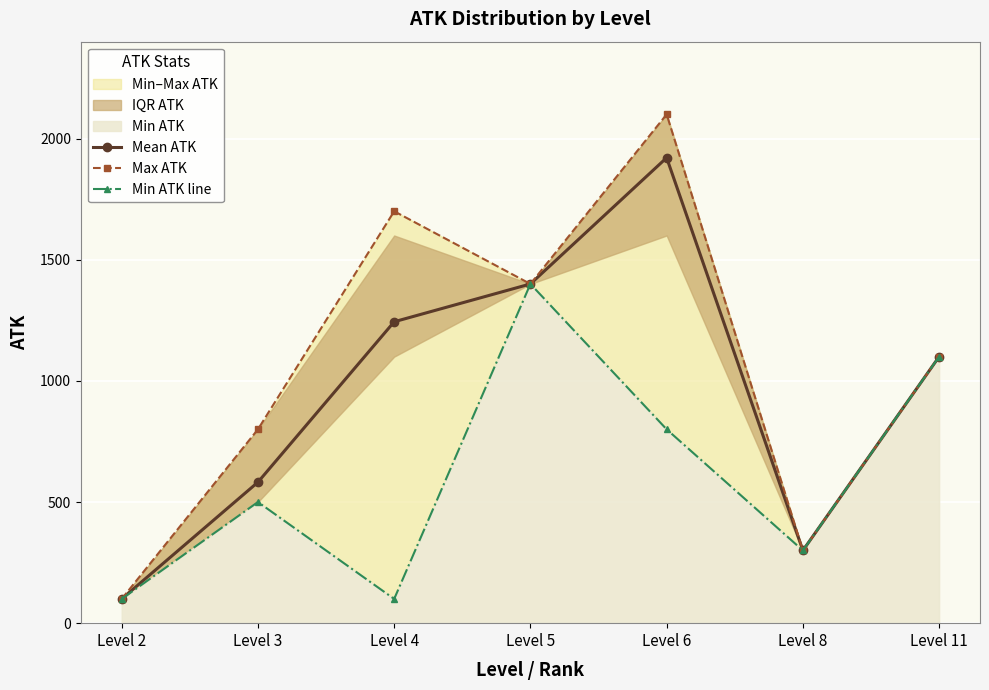

List the labels in order of Mean ATK value, largest first.

Level 6, Level 5, Level 4, Level 11, Level 3, Level 8, Level 2